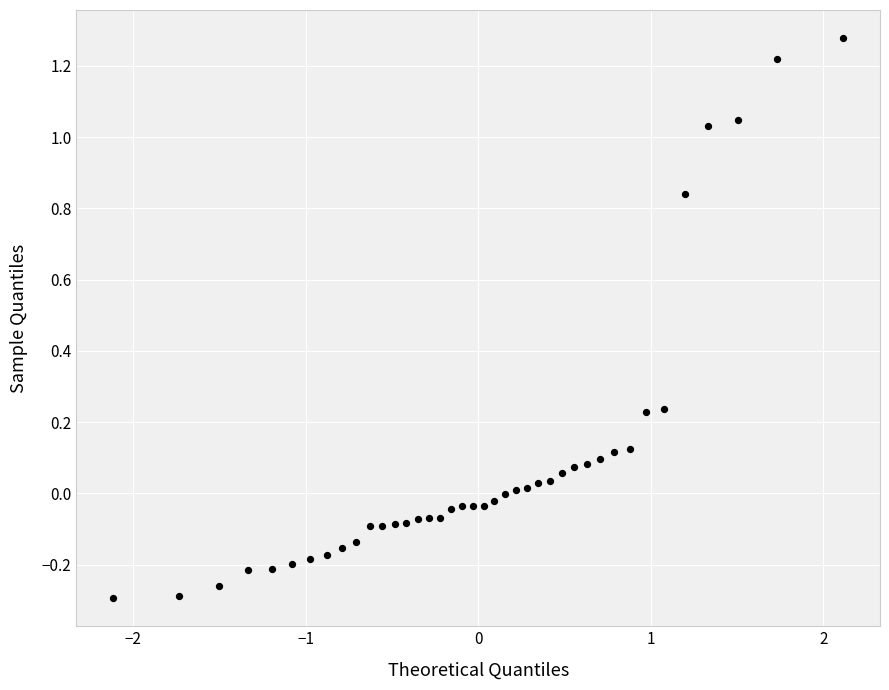

What is the range of X values (max minus min)?

4.2